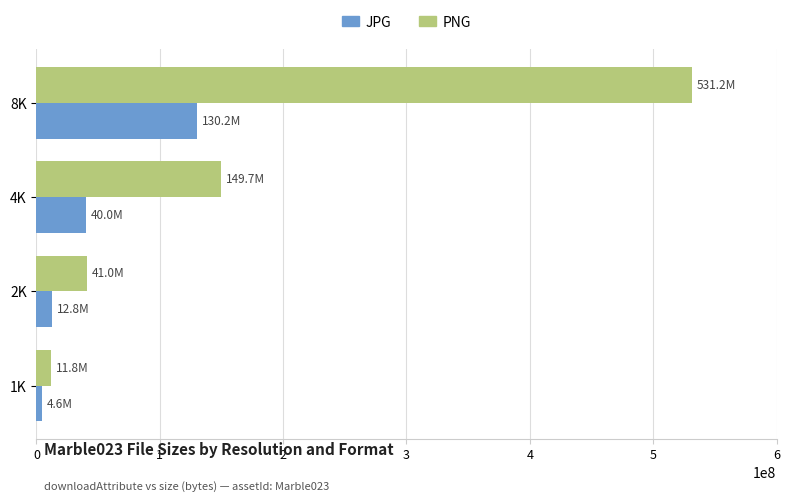

Which series has the largest range (max minus min)?

PNG